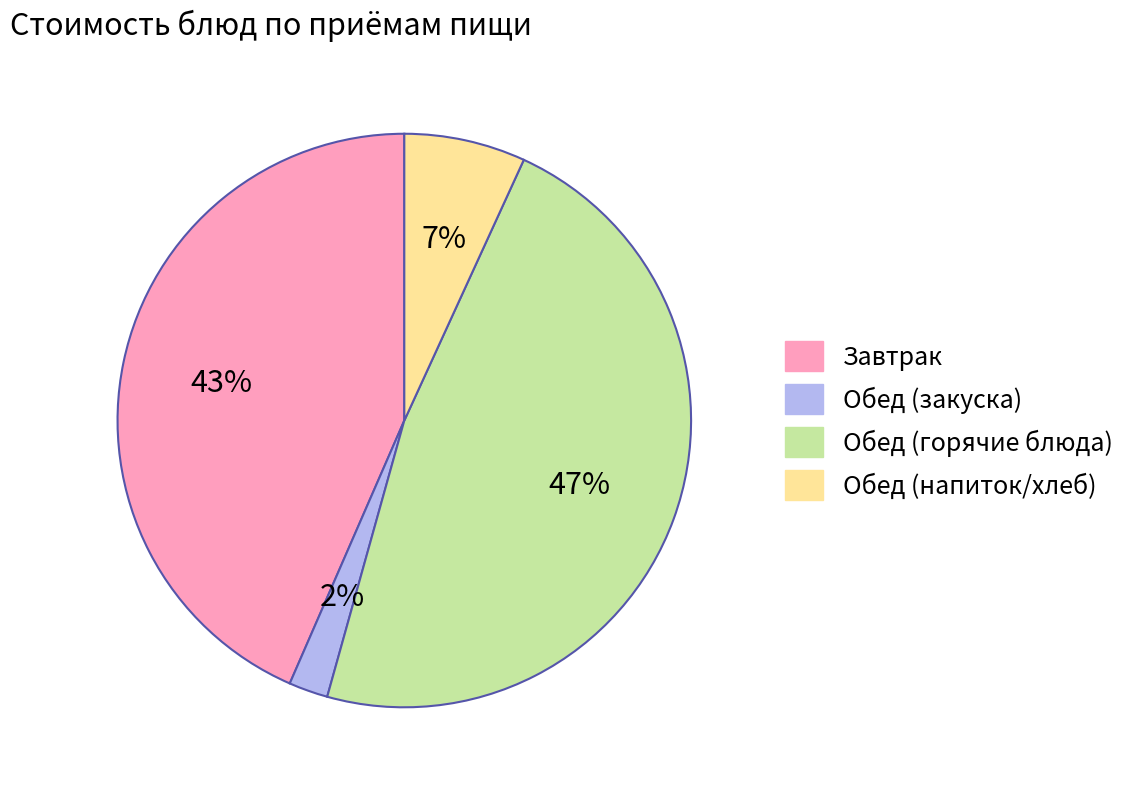

Does any single category account for the majority?

No